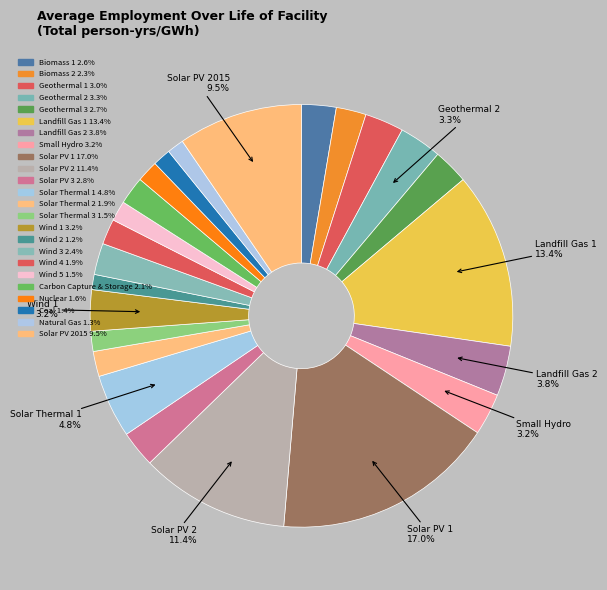

To the nearest percent, what is the difference between the largest and smallest slice percentages?

16%